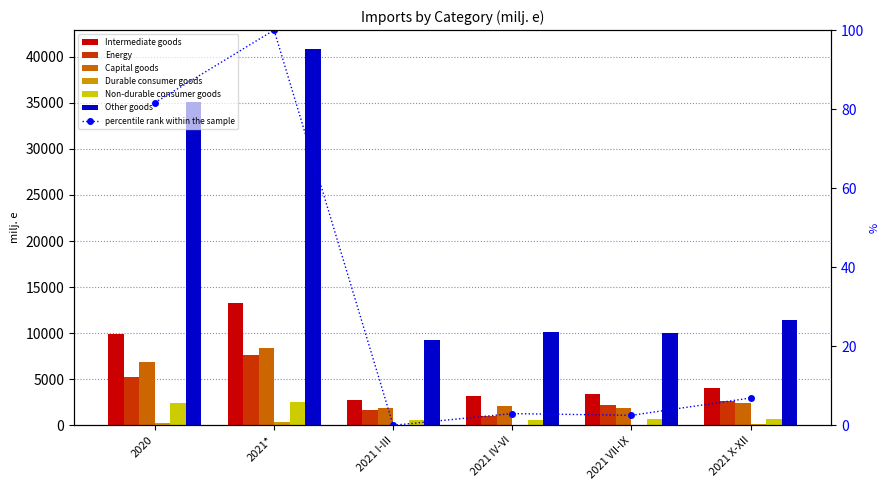

What is the label of the 2nd bar from the right?

2021 VII-IX